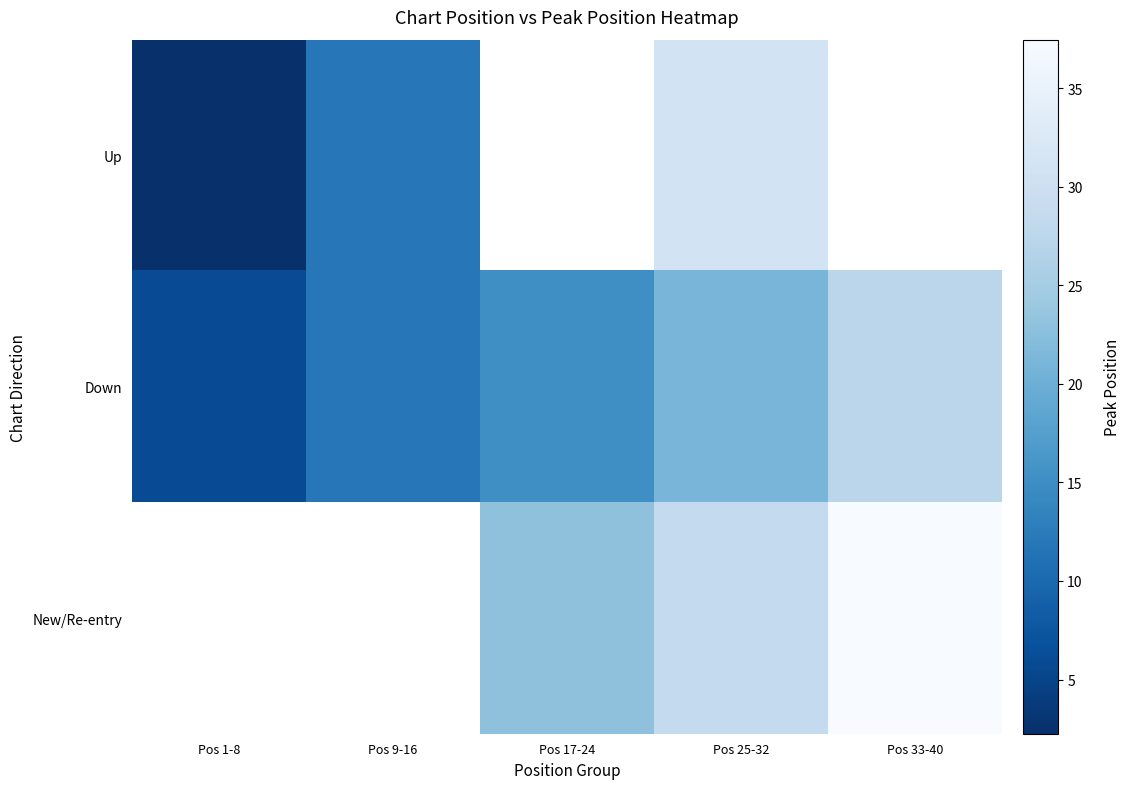

What is the approximate value of Up at Pos 25-32?

31.0